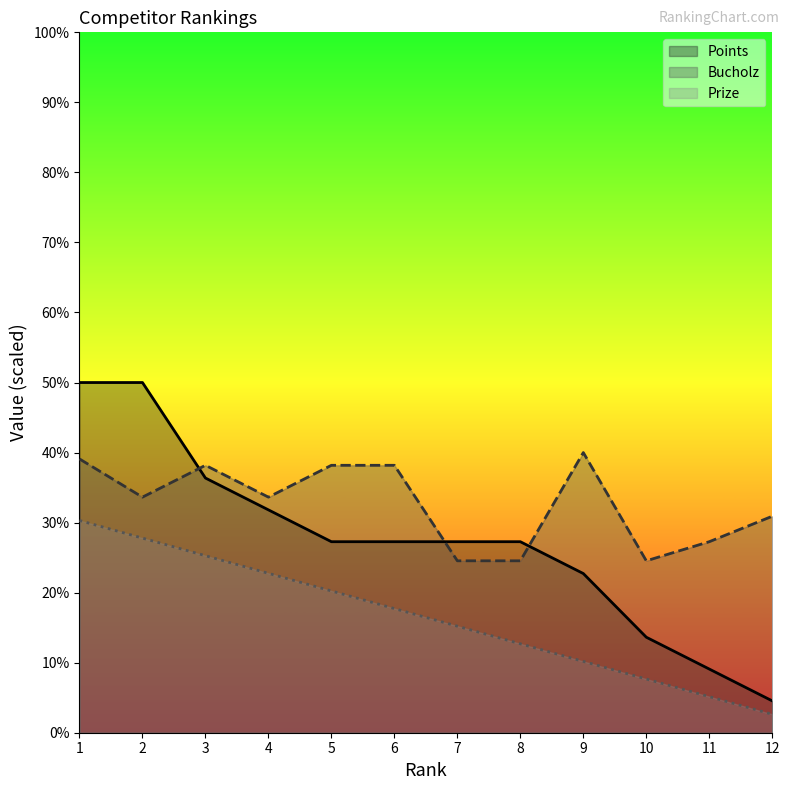

True or false: Prize and Points intersect in this chart.

False